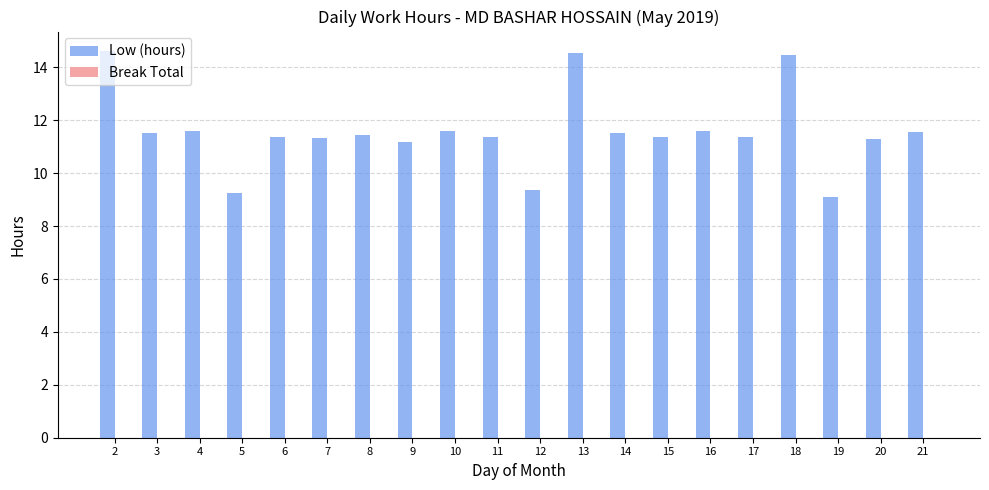

Is it true that the value at 15 is 5.7?

False